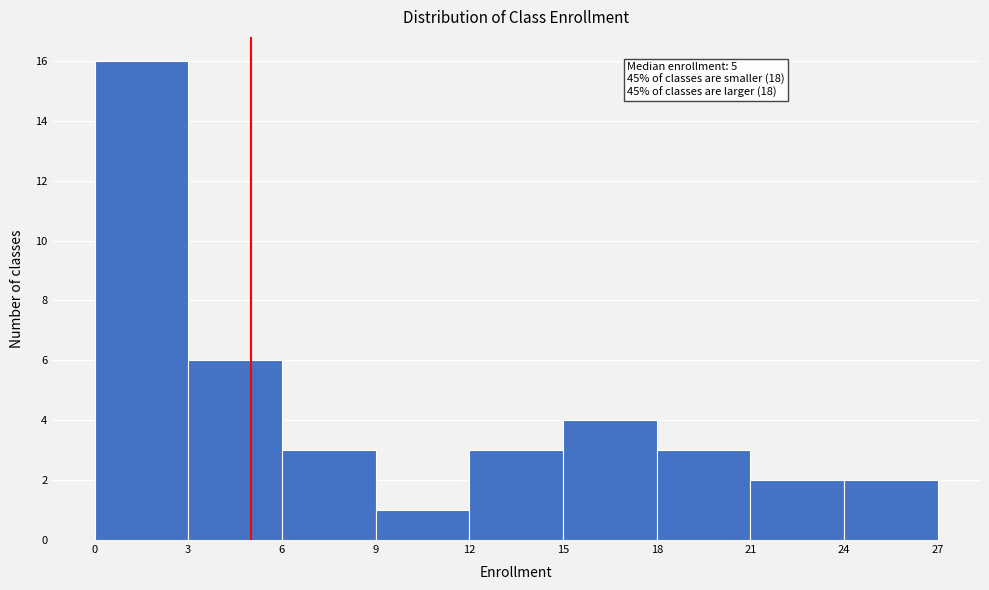

Which range on the x-axis has the tallest bar?

0 to 3